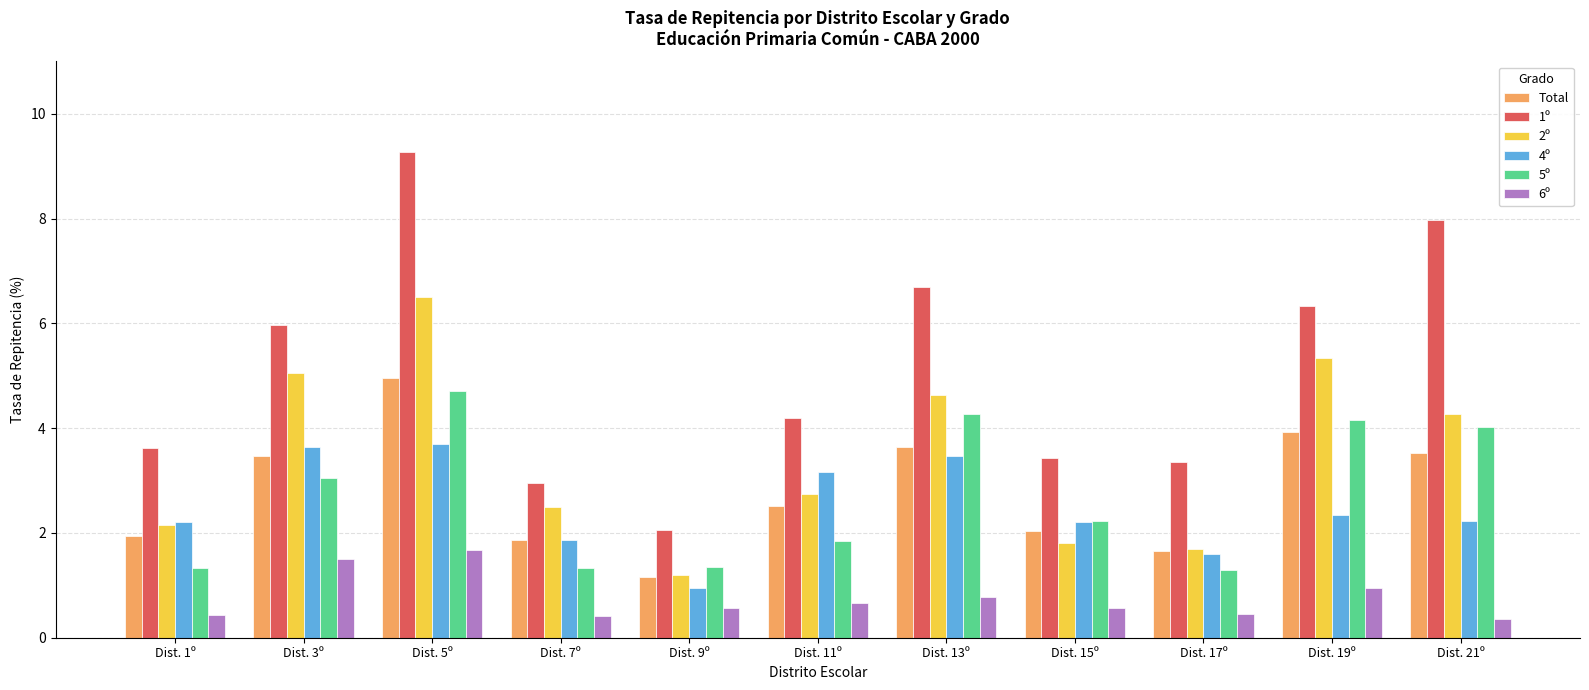

At which category does the chart reach its peak across all series?

Dist. 5º